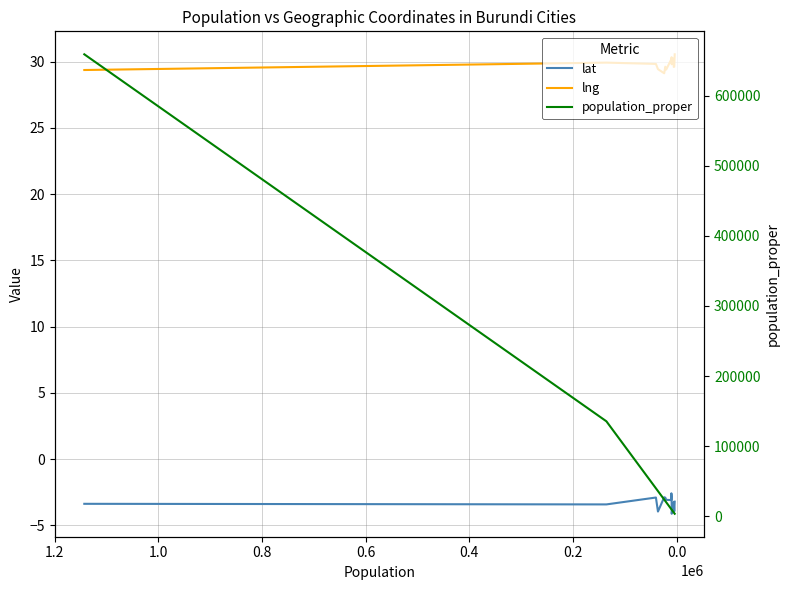

True or false: population_proper and lng cross at least once.

False